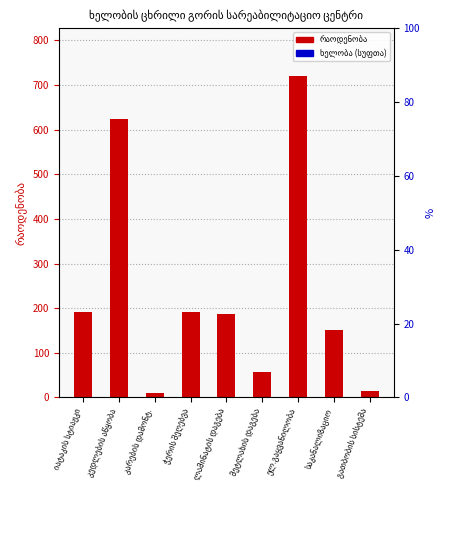

What is the difference between the highest and lowest values at კარების დამონტ.?

9